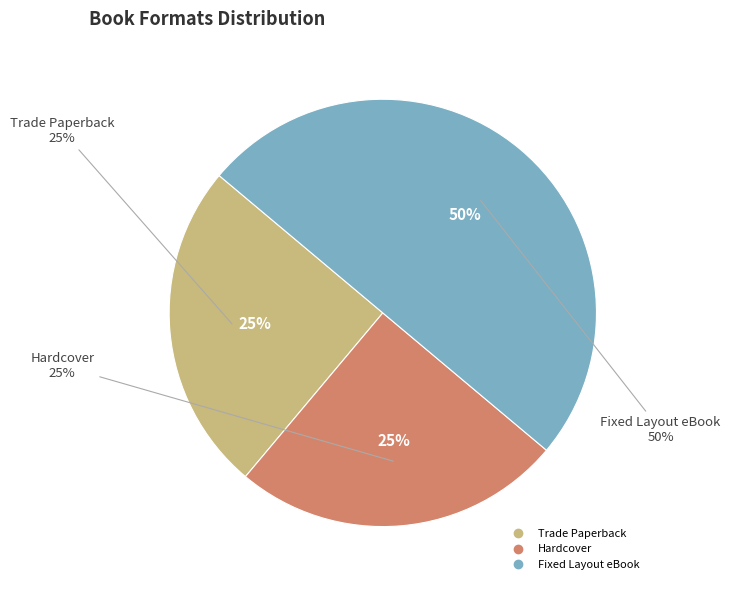

To the nearest percent, what portion does Hardcover represent?

25%